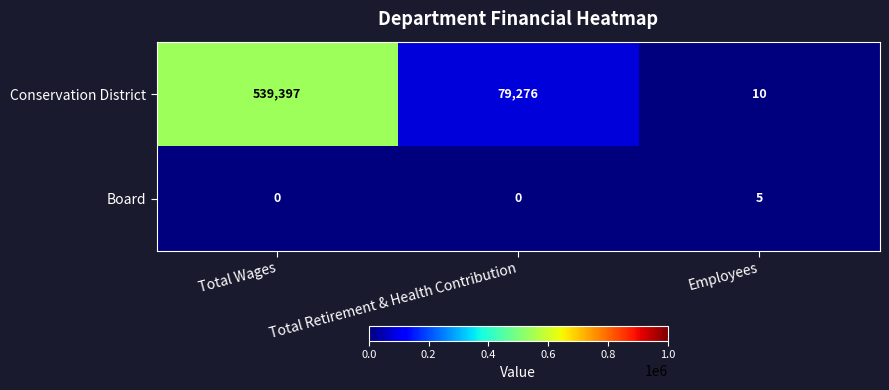

How many values in the Board series exceed 0?

1